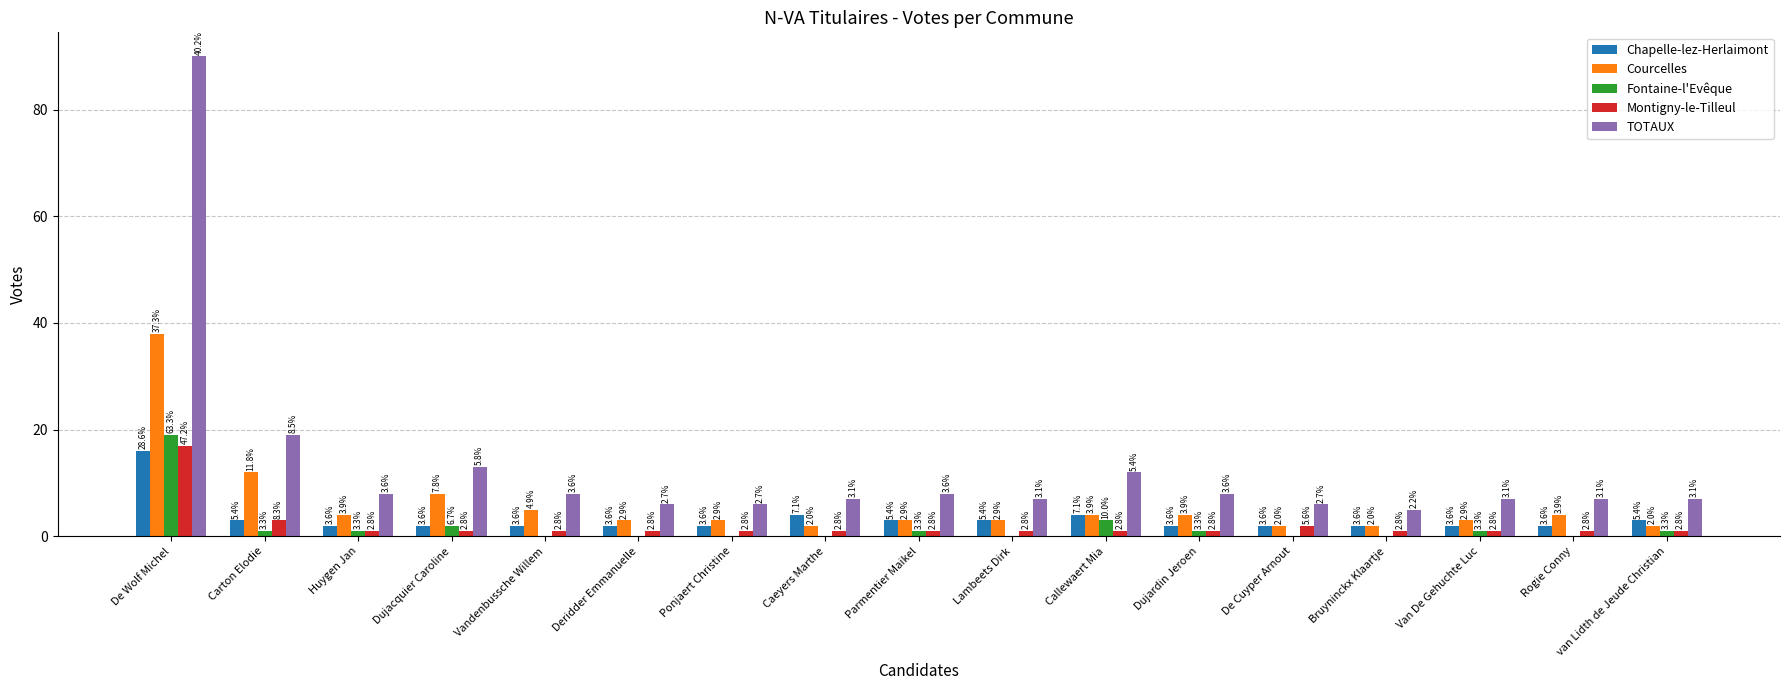

Rank the series at Dujardin Jeroen from highest to lowest value.

TOTAUX, Courcelles, Chapelle-lez-Herlaimont, Fontaine-l'Evêque, Montigny-le-Tilleul